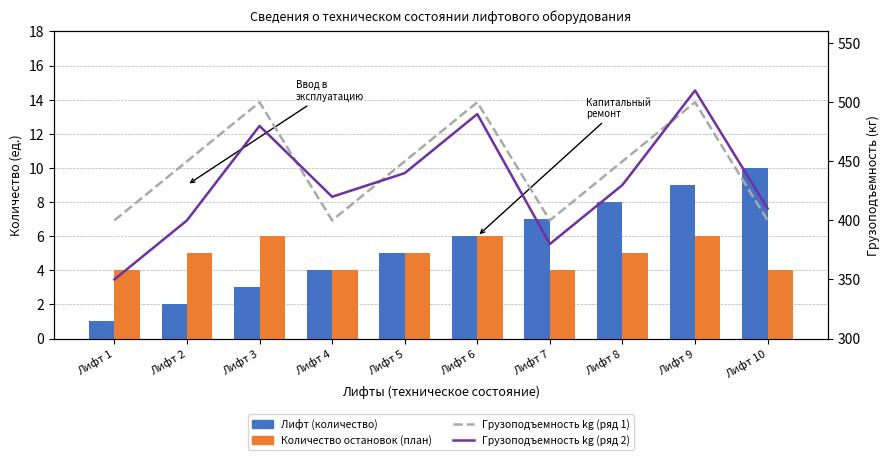

List the labels in order of Лифт (количество) value, smallest first.

Лифт 1, Лифт 2, Лифт 3, Лифт 4, Лифт 5, Лифт 6, Лифт 7, Лифт 8, Лифт 9, Лифт 10